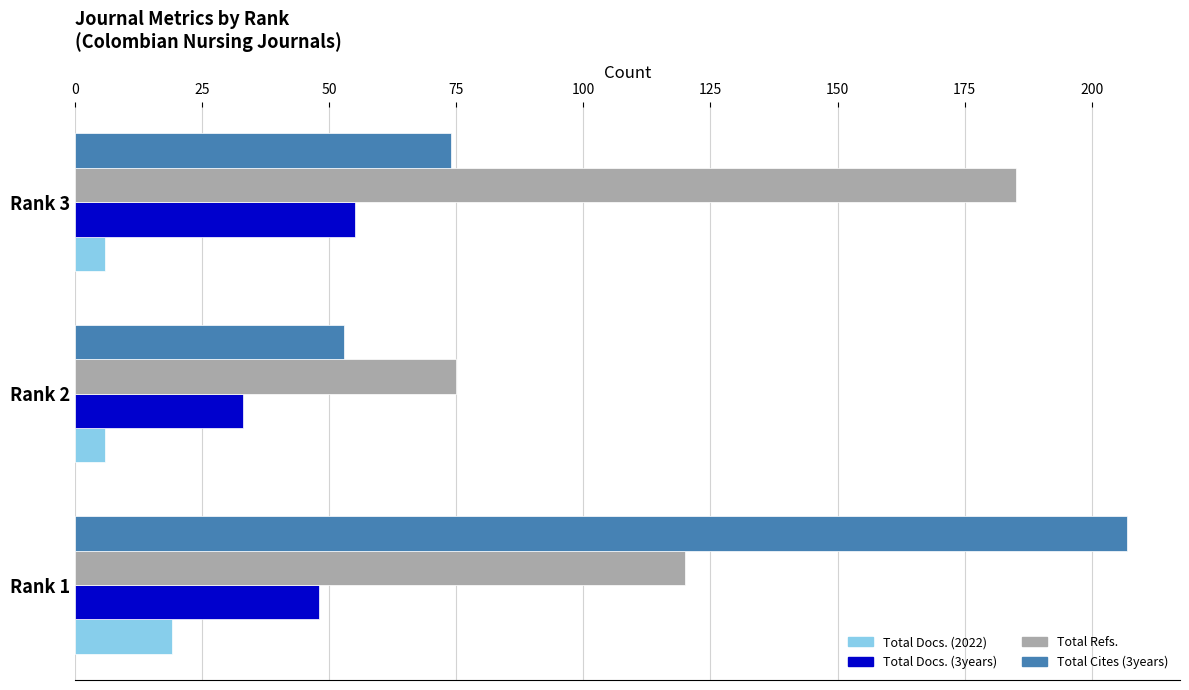

What is the lowest value of the Total Docs. (2022) series?

6